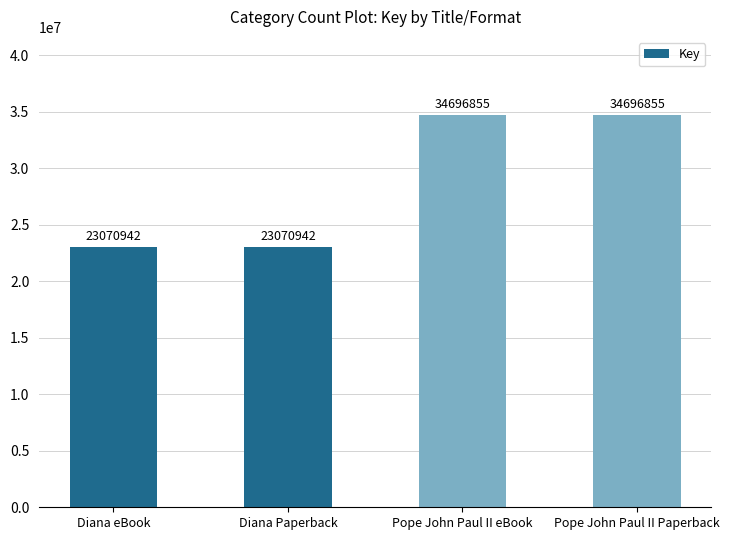

Count the values in the range 23070942 to 34696855.

4